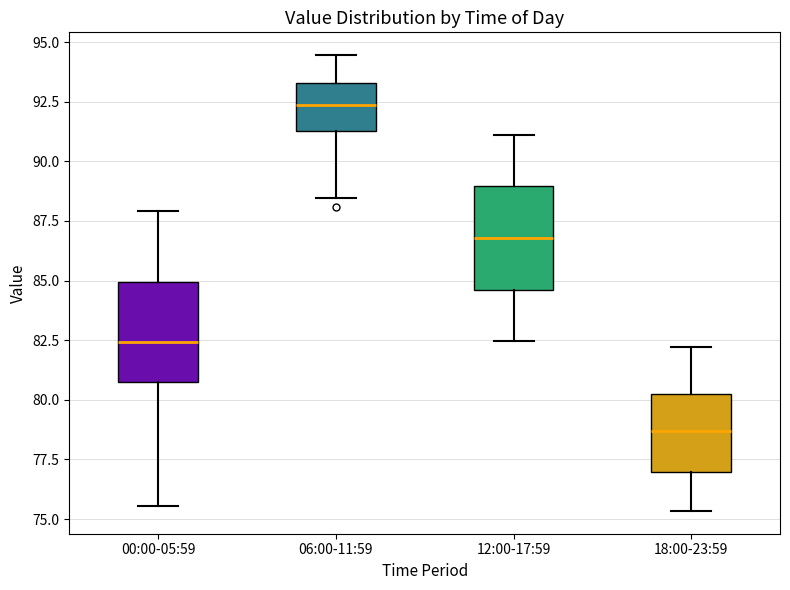

Reading left to right, read every box against the y-axis: the position of its median line, the range the box covers, and the ends of its whiskers. The values are not printed on the chart, so give them approximately, as read against the axis.

00:00-05:59: median 82.5, box 80.5 to 85.0, whiskers 75.5 to 88.0
06:00-11:59: median 92.5, box 91.5 to 93.5, whiskers 88.5 to 94.5
12:00-17:59: median 87.0, box 84.5 to 89.0, whiskers 82.5 to 91.0
18:00-23:59: median 78.5, box 77.0 to 80.5, whiskers 75.5 to 82.0